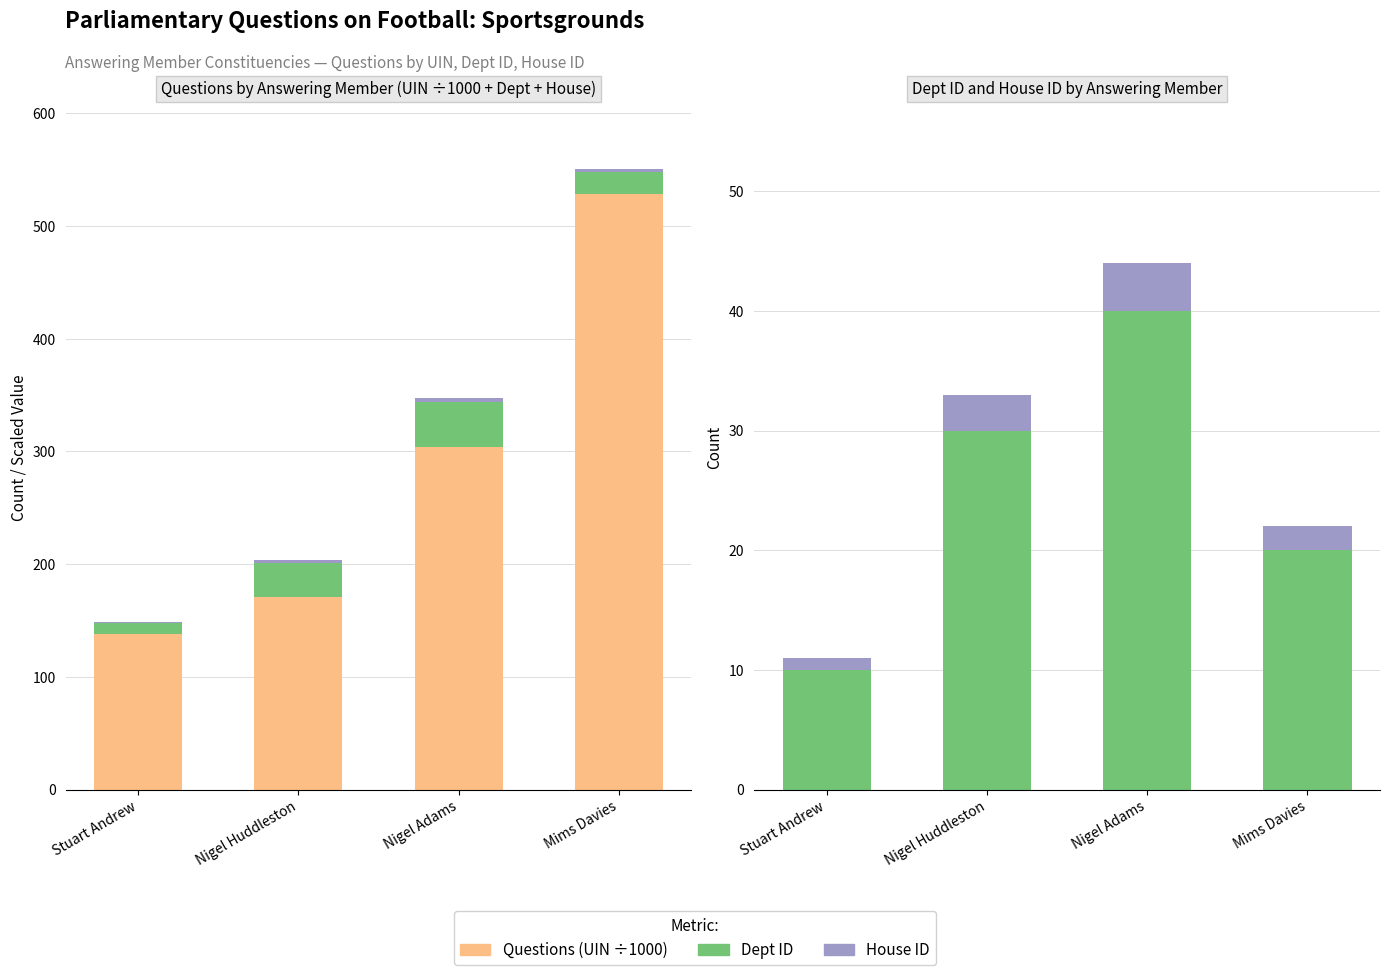

Rank the categories by House ID value from highest to lowest.

Nigel Adams, Nigel Huddleston, Mims Davies, Stuart Andrew